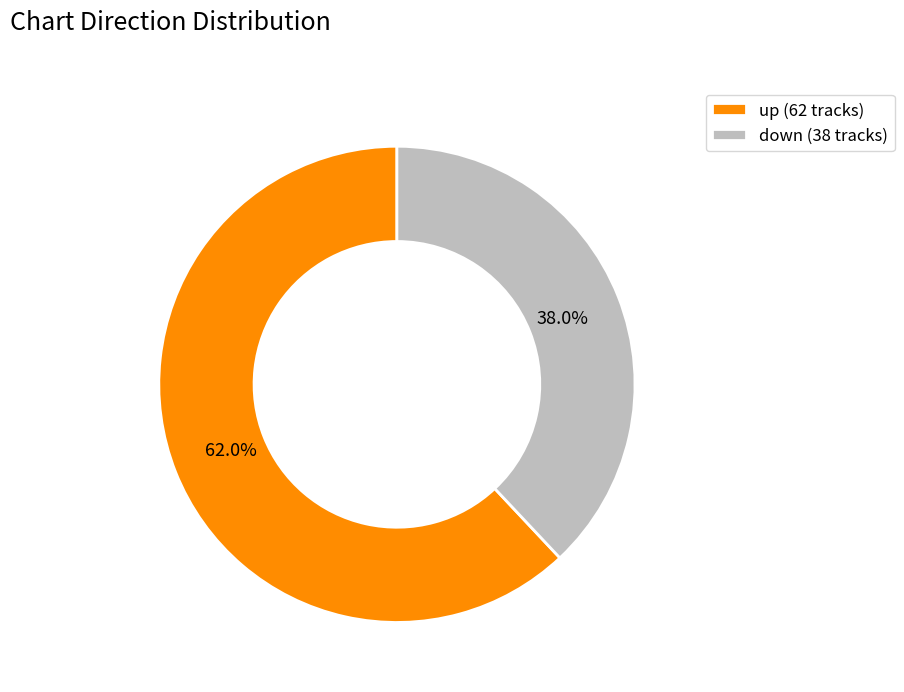

Rank the categories by value from highest to lowest.

up, down